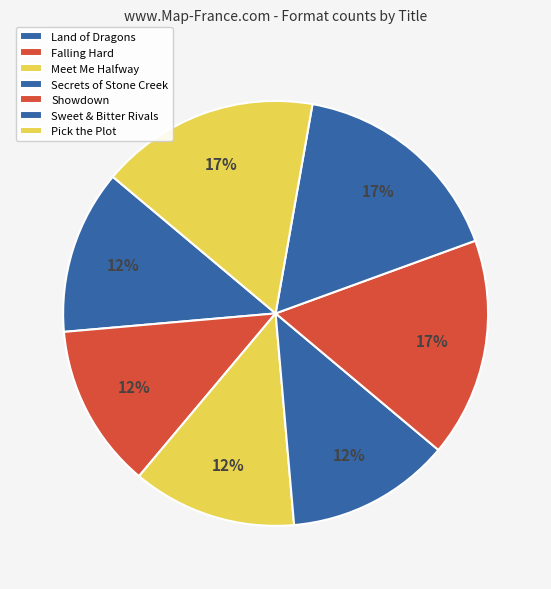

Count the number of slices in the pie.

7